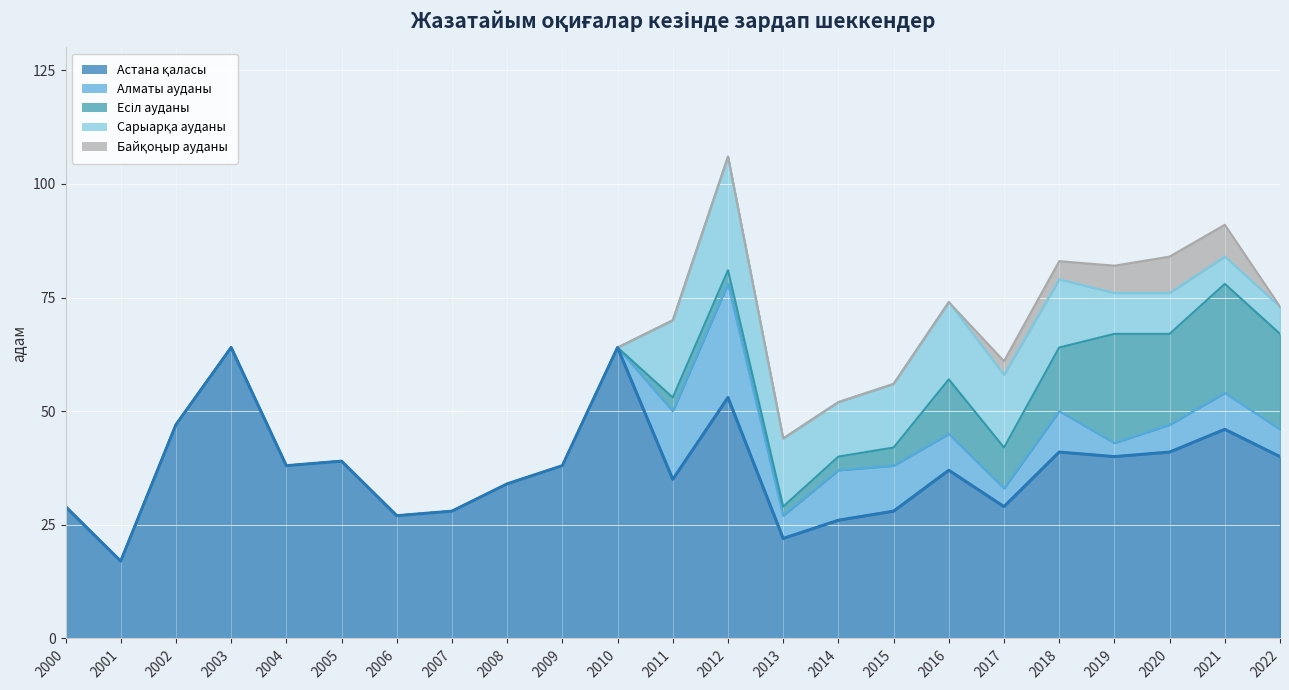

How many lines are shown in the chart?

5